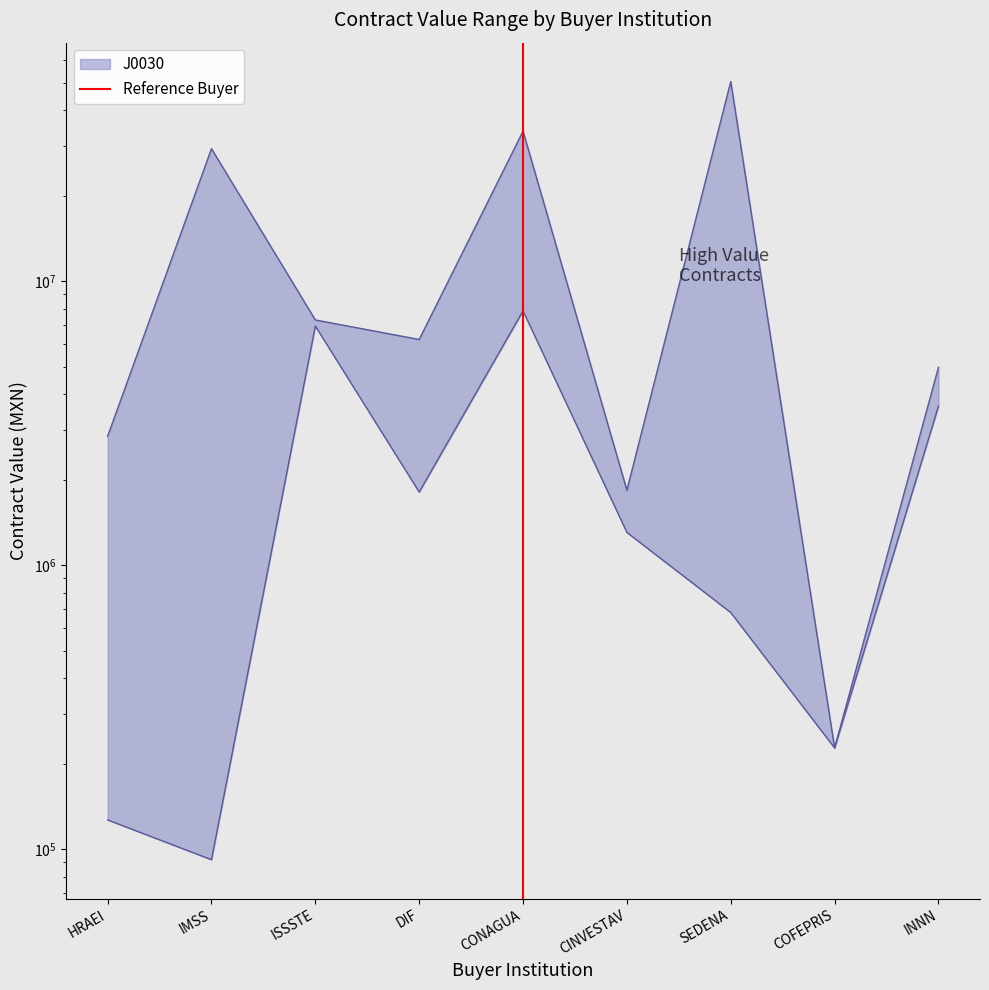

Which has a higher value, CONAGUA or CONAGUA?

CONAGUA